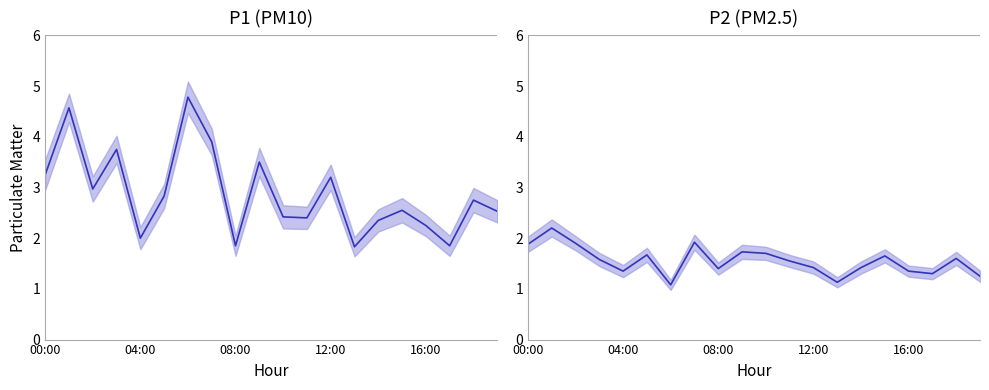

What is the total value across all series at 13?

3.0